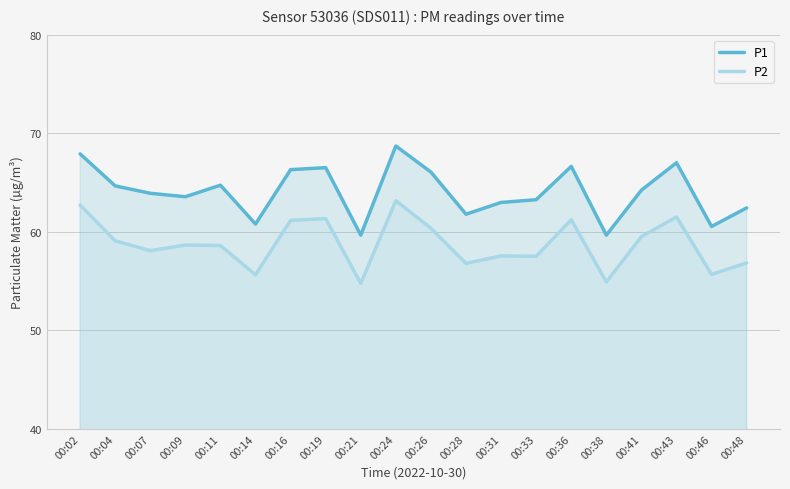

Where is the first local maximum for P1?

00:11